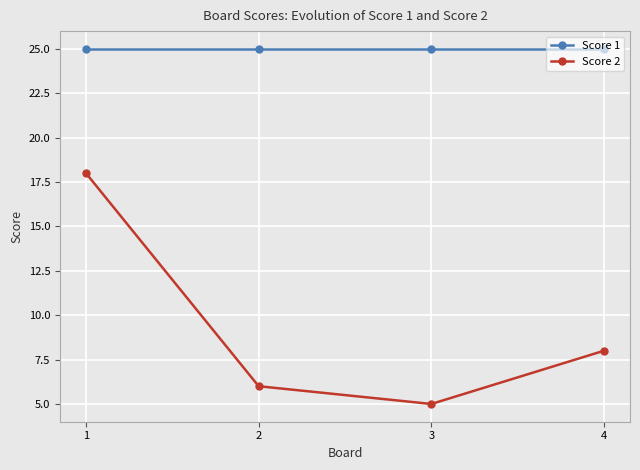

Is the value of Score 1 at 1 greater than the value of Score 2 at 1?

Yes